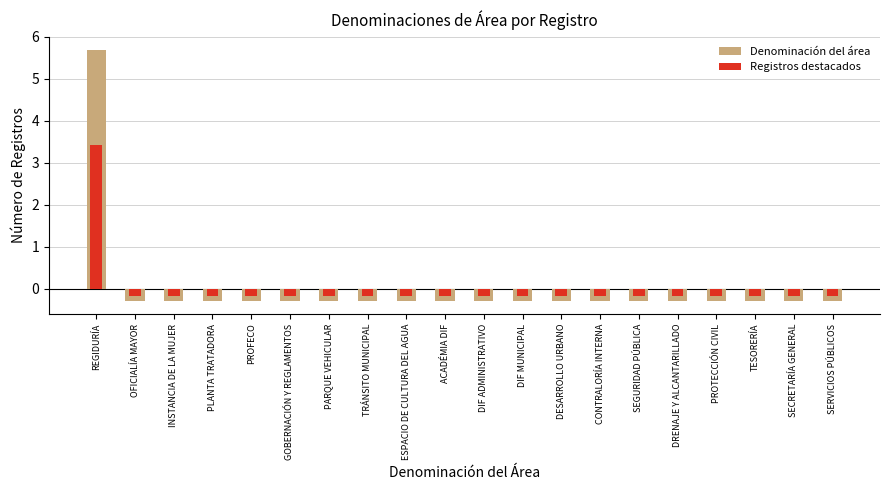

Reading left to right, list all the values displayed in this chart.

Denominación del área: 5.7	-0.3	-0.3	-0.3	-0.3	-0.3	-0.3	-0.3	-0.3	-0.3	-0.3	-0.3	-0.3	-0.3	-0.3	-0.3	-0.3	-0.3	-0.3	-0.3
Registros destacados: 3.4	-0.2	-0.2	-0.2	-0.2	-0.2	-0.2	-0.2	-0.2	-0.2	-0.2	-0.2	-0.2	-0.2	-0.2	-0.2	-0.2	-0.2	-0.2	-0.2